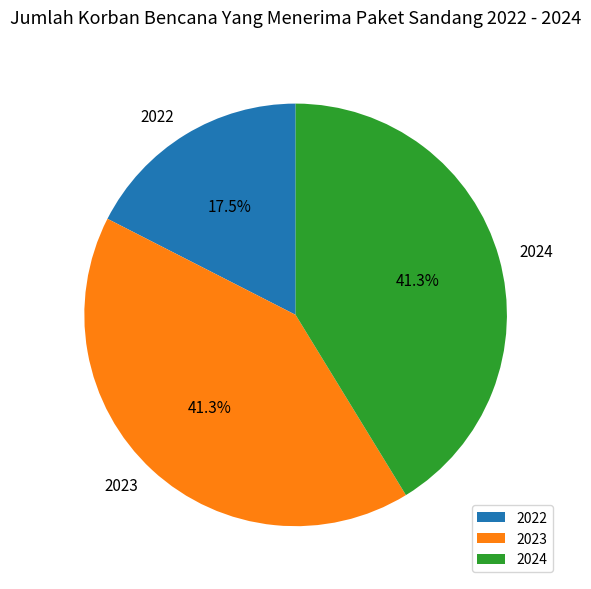

Does 2023 represent more than half of the total?

No